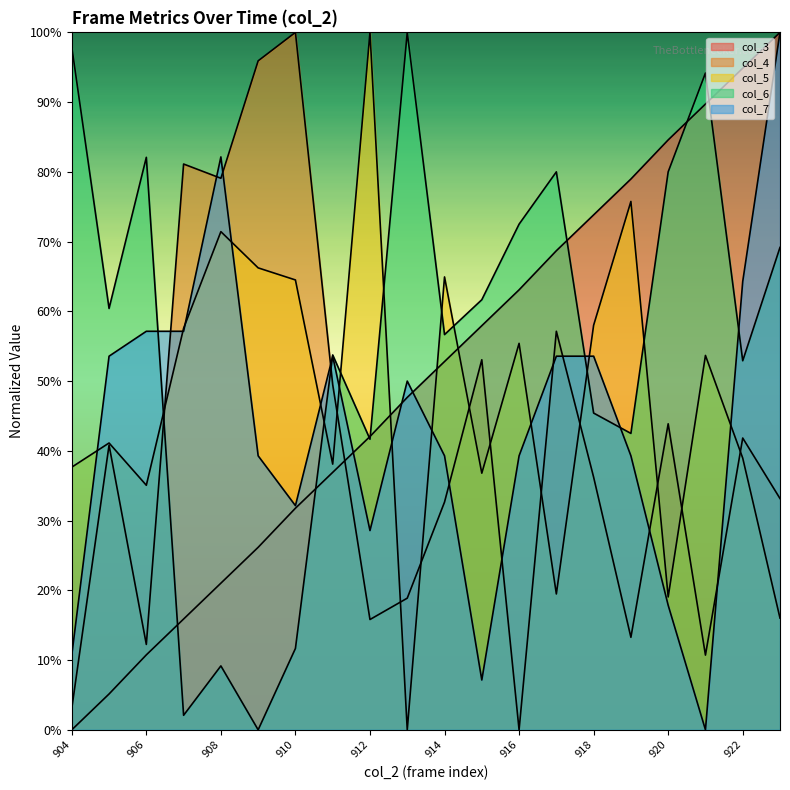

Reading left to right, transcribe all the data shown in this chart.

col_3: 904=0.0	905=0.1	906=0.1	907=0.2	908=0.2	909=0.3	910=0.3	911=0.4	912=0.4	913=0.5	914=0.5	915=0.6	916=0.6	917=0.7	918=0.7	919=0.8	920=0.8	921=0.9	922=0.9	923=1.0
col_4: 904=0.0	905=0.4	906=0.1	907=0.8	908=0.8	909=1.0	910=1.0	911=0.5	912=0.2	913=0.2	914=0.3	915=0.5	916=0.0	917=0.6	918=0.4	919=0.1	920=0.4	921=0.1	922=0.4	923=0.3
col_5: 904=0.4	905=0.4	906=0.4	907=0.6	908=0.7	909=0.7	910=0.6	911=0.4	912=1.0	913=0.0	914=0.6	915=0.4	916=0.6	917=0.2	918=0.6	919=0.8	920=0.2	921=0.5	922=0.4	923=0.2
col_6: 904=1.0	905=0.6	906=0.8	907=0.0	908=0.1	909=0.0	910=0.1	911=0.5	912=0.4	913=1.0	914=0.6	915=0.6	916=0.7	917=0.8	918=0.5	919=0.4	920=0.8	921=0.9	922=0.5	923=0.7
col_7: 904=0.1	905=0.5	906=0.6	907=0.6	908=0.8	909=0.4	910=0.3	911=0.5	912=0.3	913=0.5	914=0.4	915=0.1	916=0.4	917=0.5	918=0.5	919=0.4	920=0.2	921=0.0	922=0.6	923=1.0